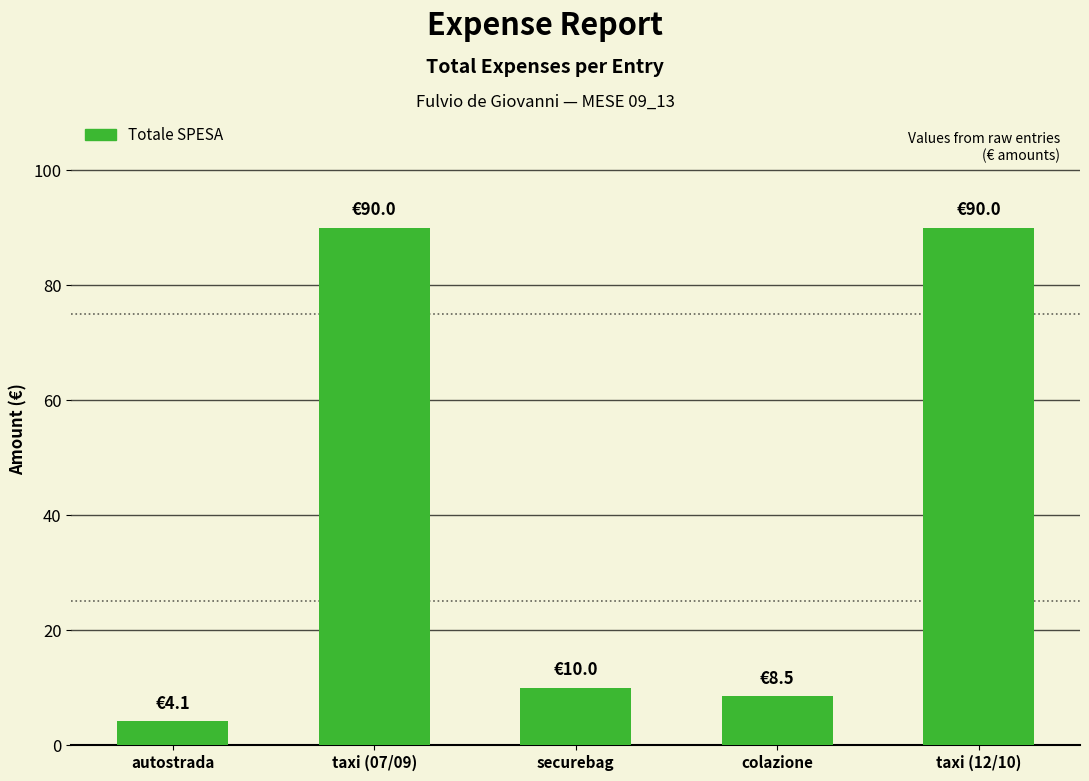

Are the bars grouped side by side (vs. stacked)?

No